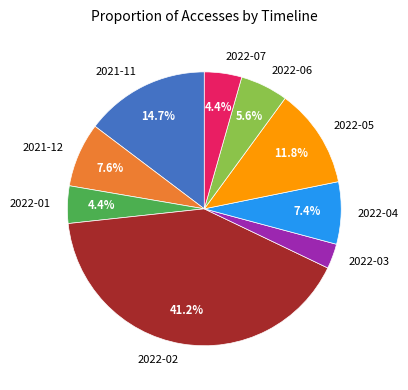

To the nearest percent, what is the average slice percentage?

11%